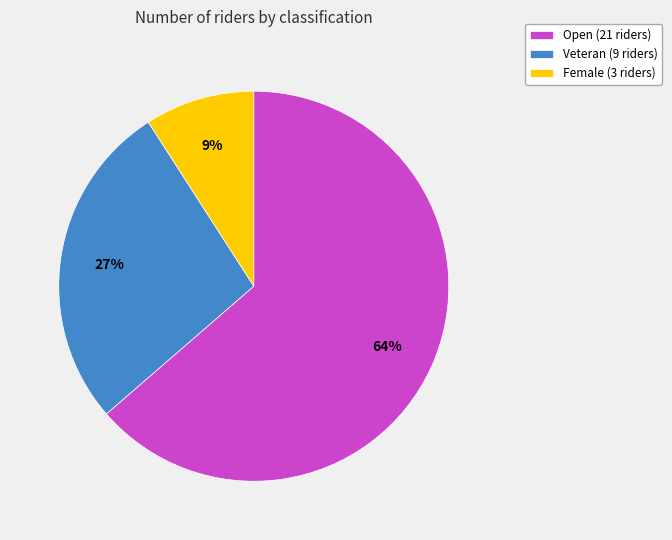

To the nearest percent, what percentage of the pie is Female?

9%